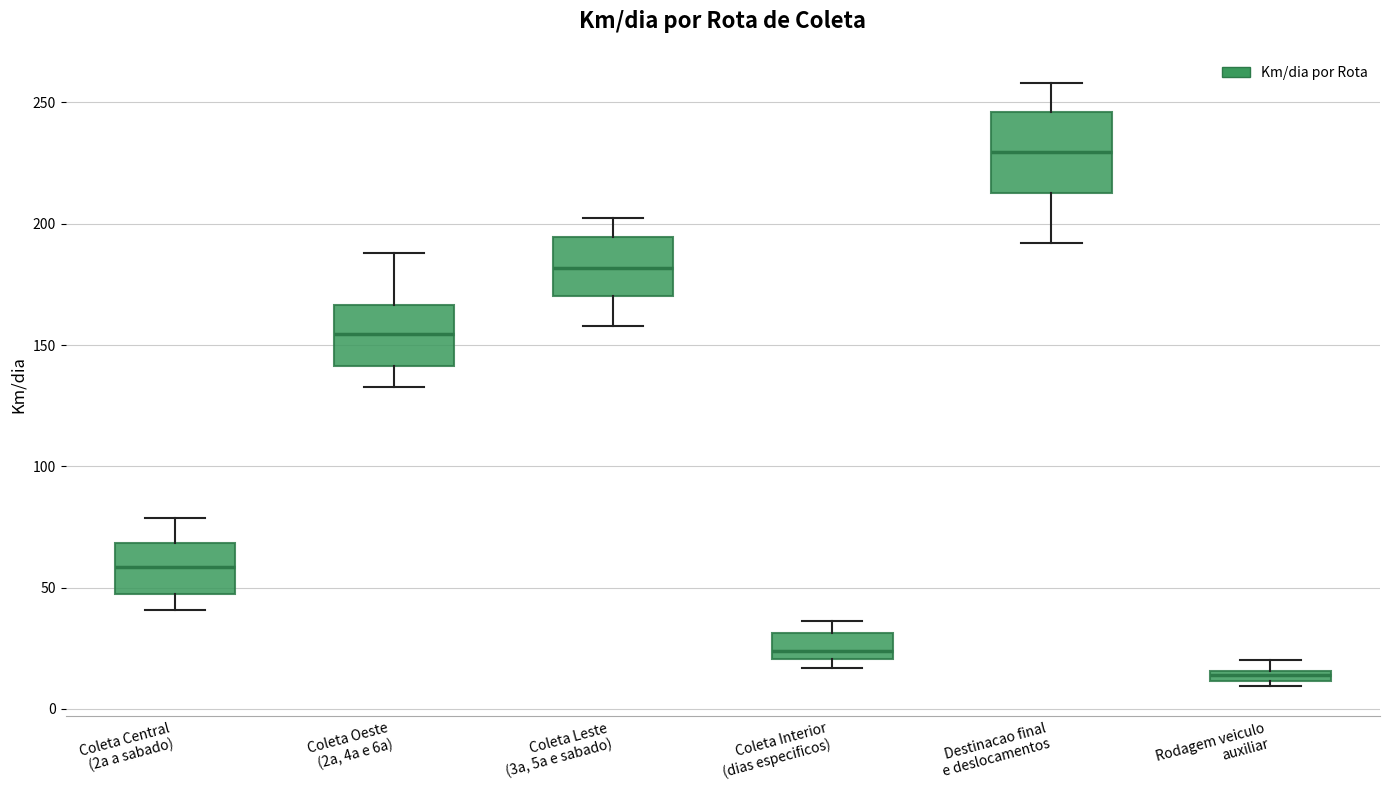

Where does the median line of the box for Coleta Leste (3a, 5a e sabado) sit on the y-axis? The values are not printed on the chart, so give them approximately, as read against the axis.

180